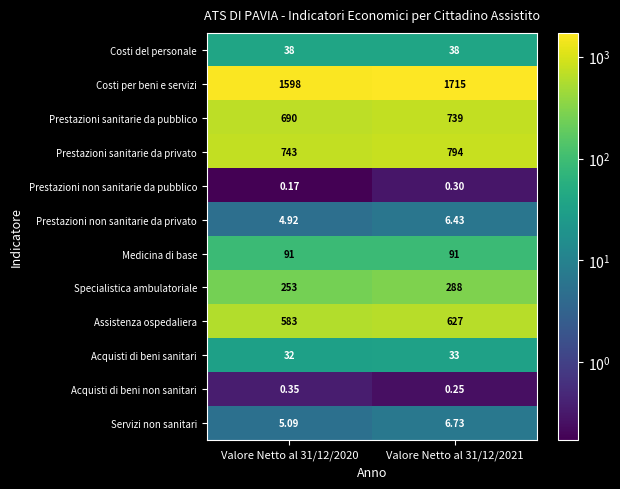

Rank the series at Valore Netto al 31/12/2021 from lowest to highest value.

Acquisti di beni non sanitari, Prestazioni non sanitarie da pubblico, Prestazioni non sanitarie da privato, Servizi non sanitari, Acquisti di beni sanitari, Costi del personale, Medicina di base, Specialistica ambulatoriale, Assistenza ospedaliera, Prestazioni sanitarie da pubblico, Prestazioni sanitarie da privato, Costi per beni e servizi